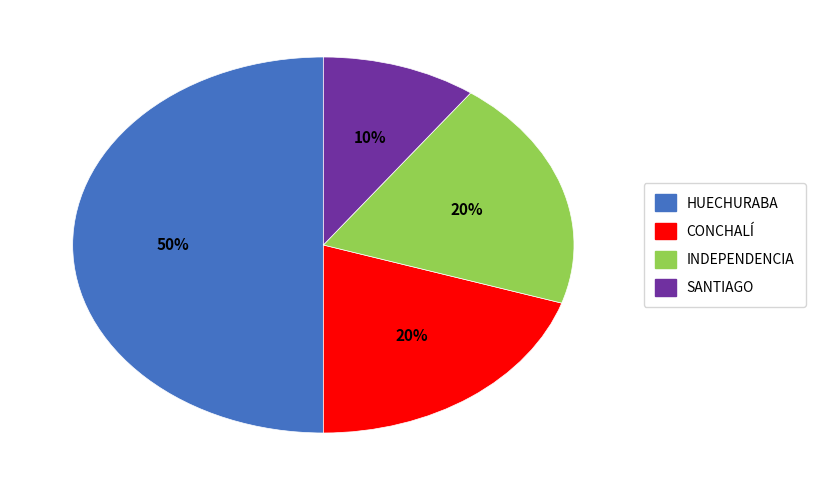

Does INDEPENDENCIA account for over 50% of the chart?

No